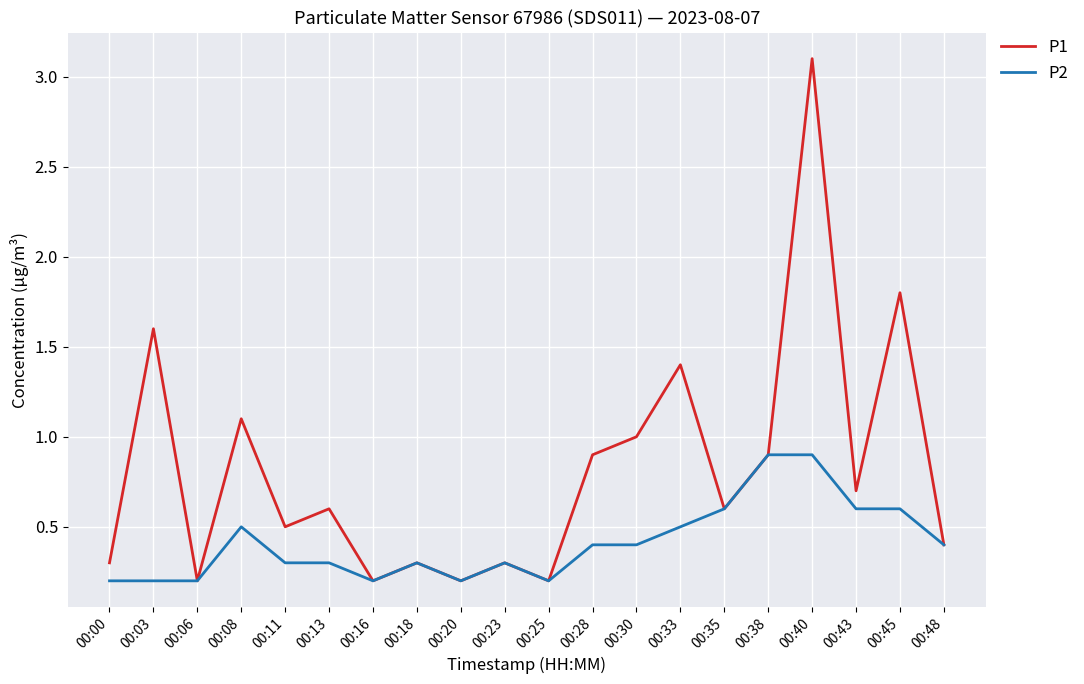

Which category has the highest value across all series?

00:40